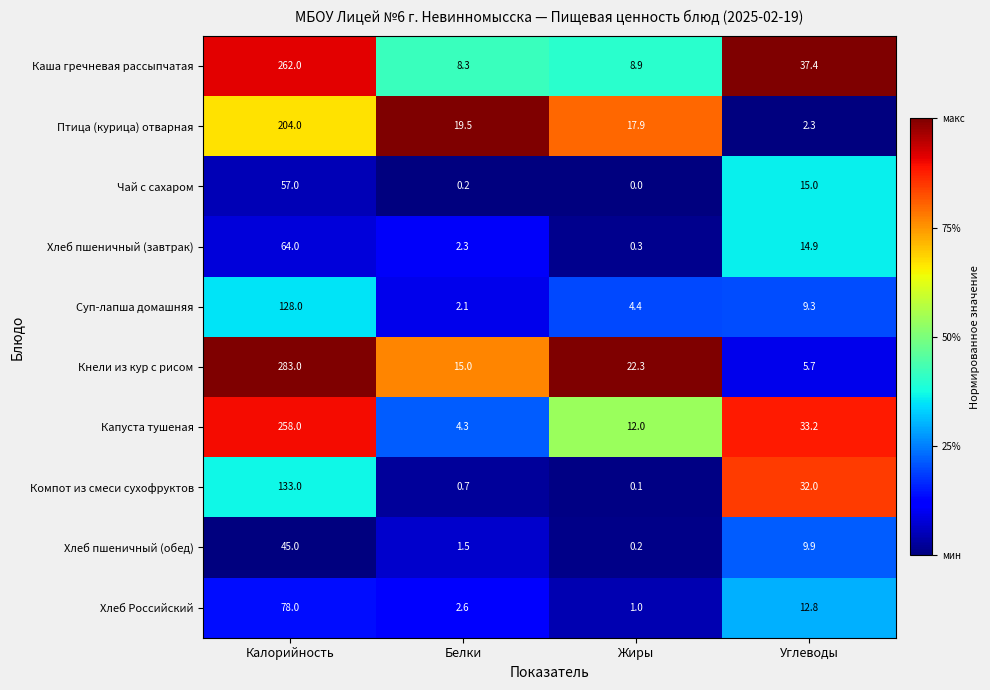

The value of Компот из смеси сухофруктов at Белки is 1.2. True or false?

False